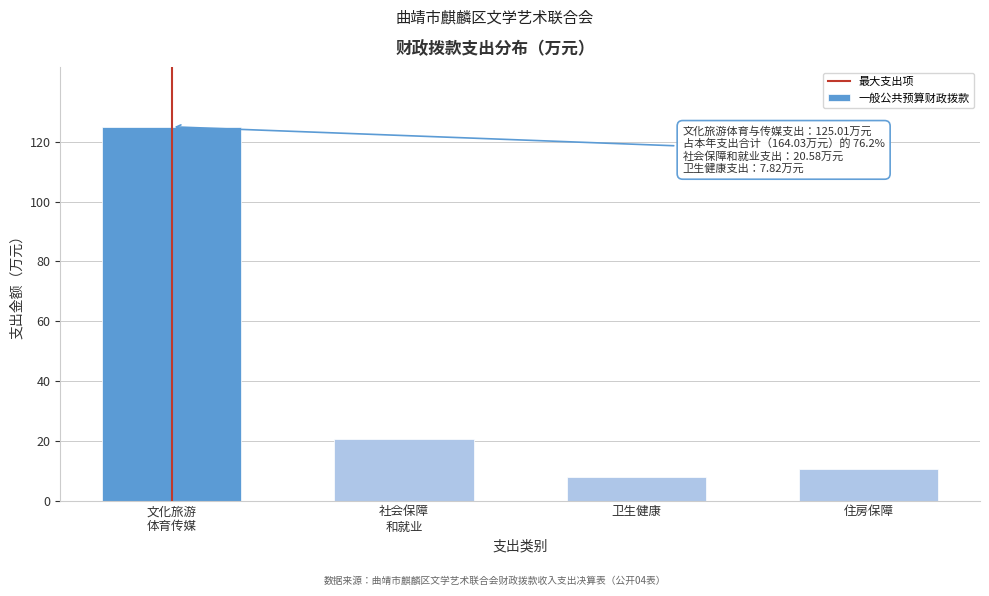

Reading left to right, what are all the values shown in this chart?

125.0	20.6	7.8	10.6